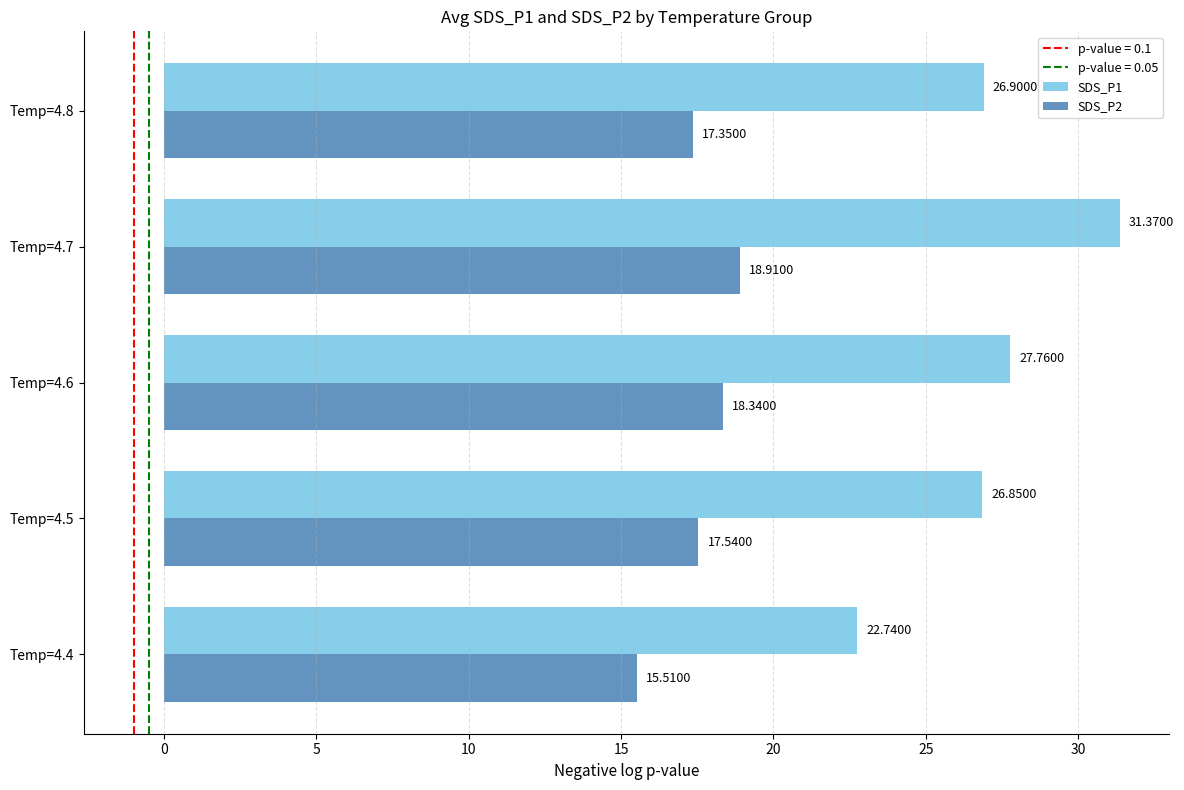

What is the average value of the SDS_P1 series?

27.1